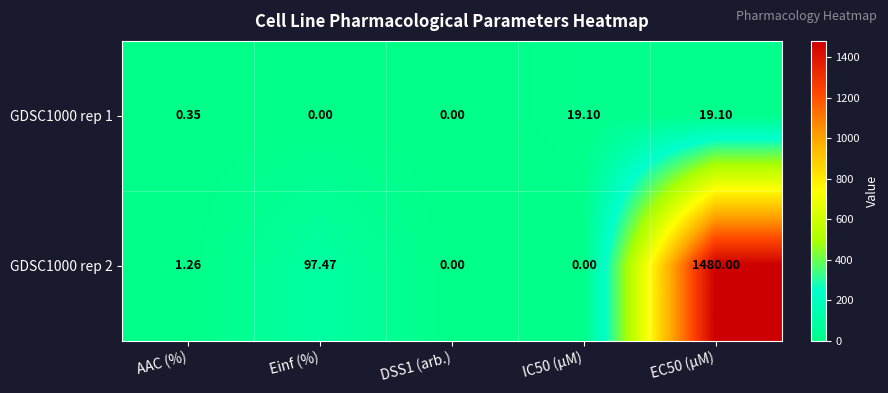

At which label is GDSC1000 rep 1 closest to 9?

AAC (%)